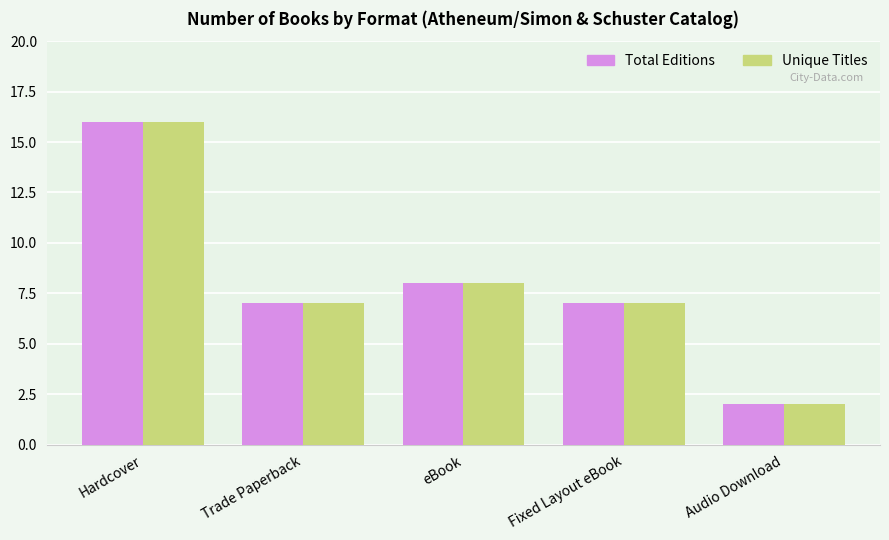

Is the value of Unique Titles at Audio Download greater than the value of Total Editions at eBook?

No